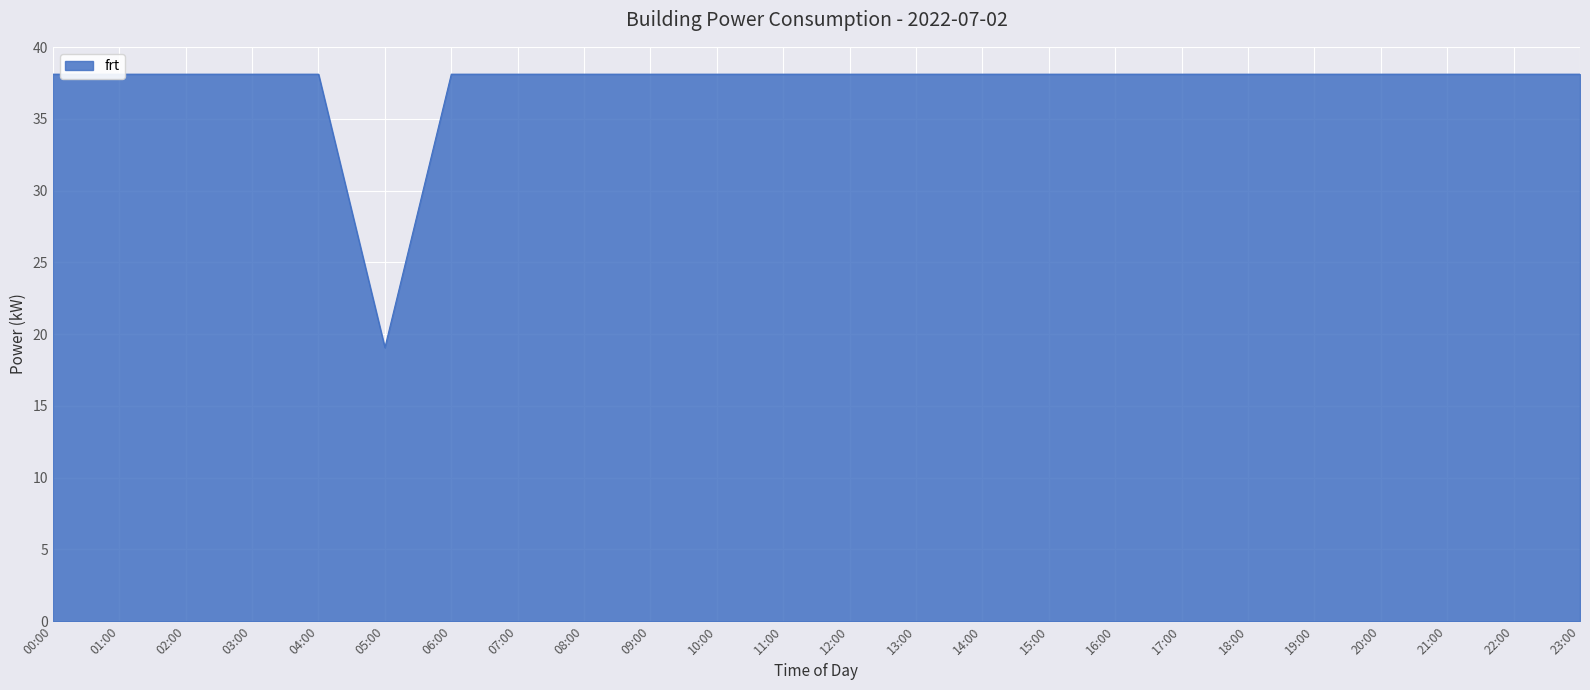

How many interior local valleys (lower than both neighbors) does the data have?

1